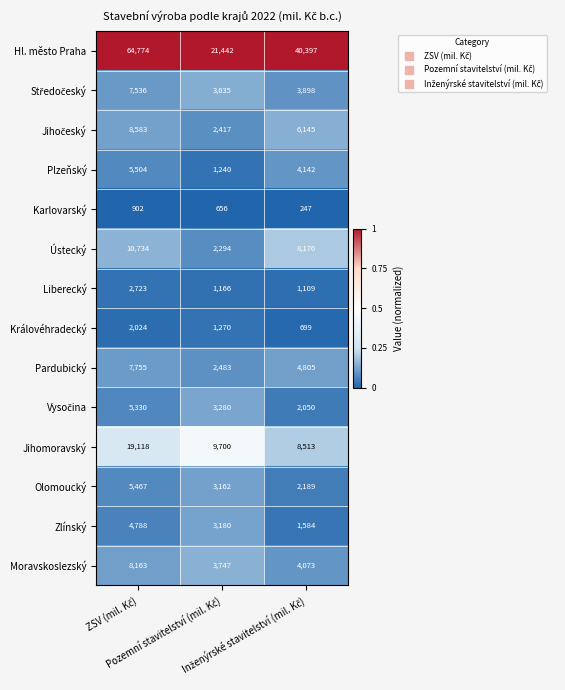

What is the sum of all Liberecký values?

4998